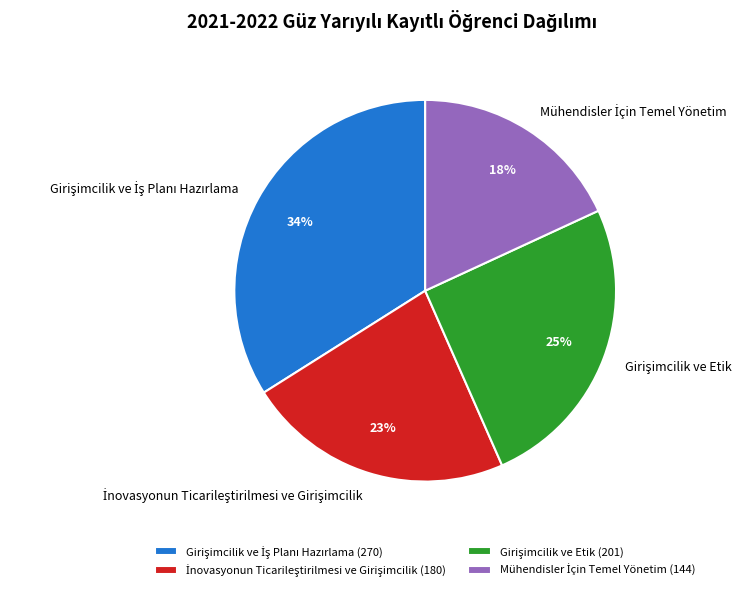

To the nearest percent, what is the average slice percentage?

25%